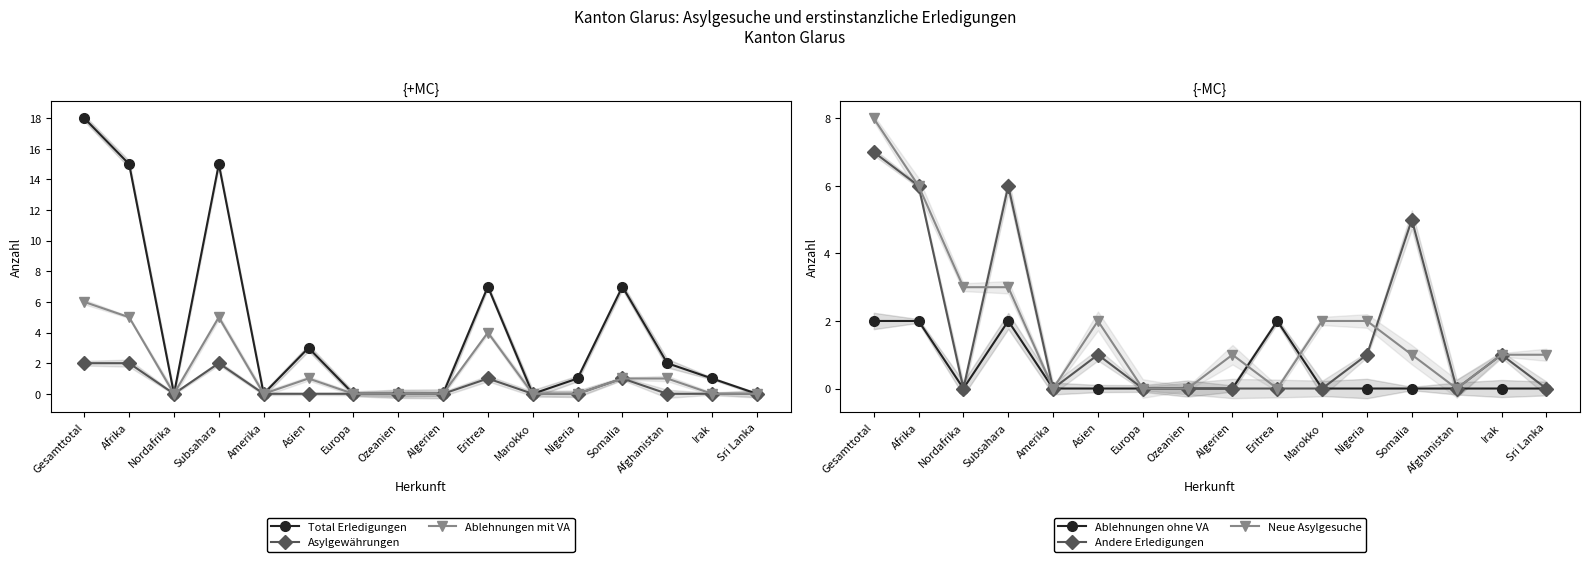

At Somalia, list the series in order from smallest to largest.

Ablehnungen ohne VA, Asylgewährungen, Ablehnungen mit VA, Neue Asylgesuche, Andere Erledigungen, Total Erledigungen